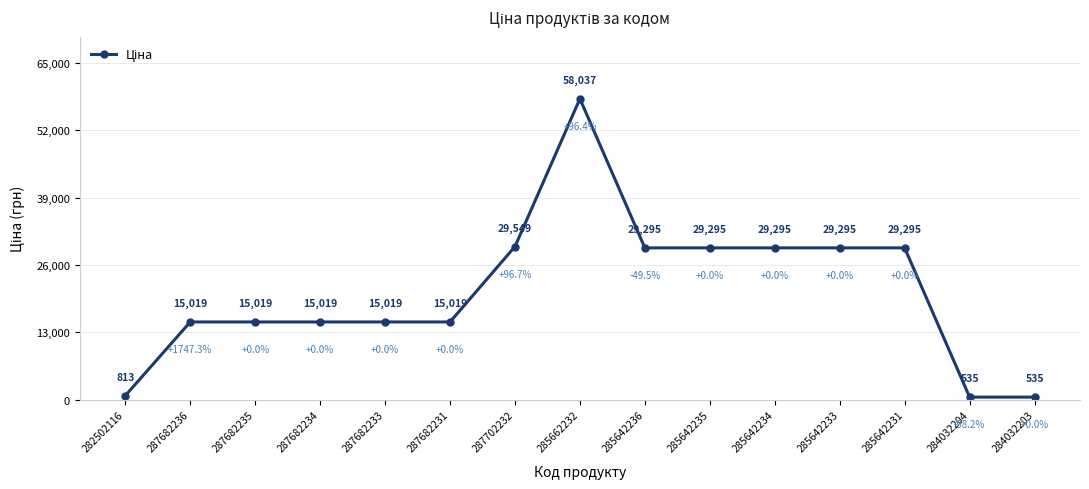

What is the value of the 12th point from the left?

29294.9